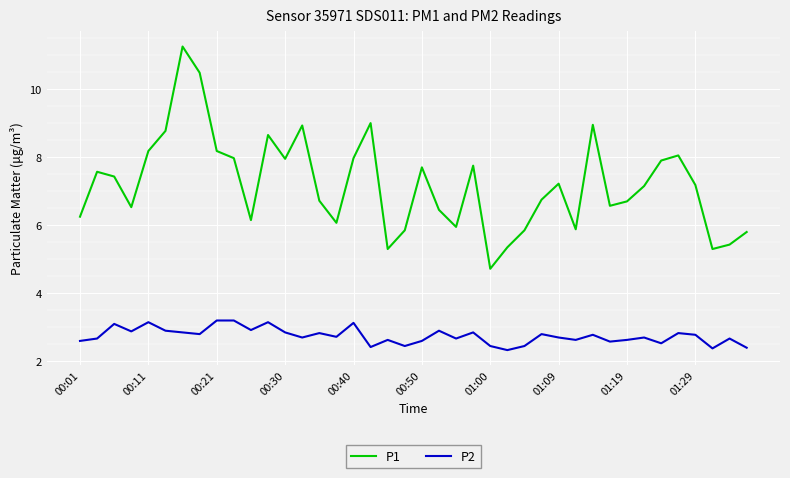

True or false: P1 and P2 intersect in this chart.

False